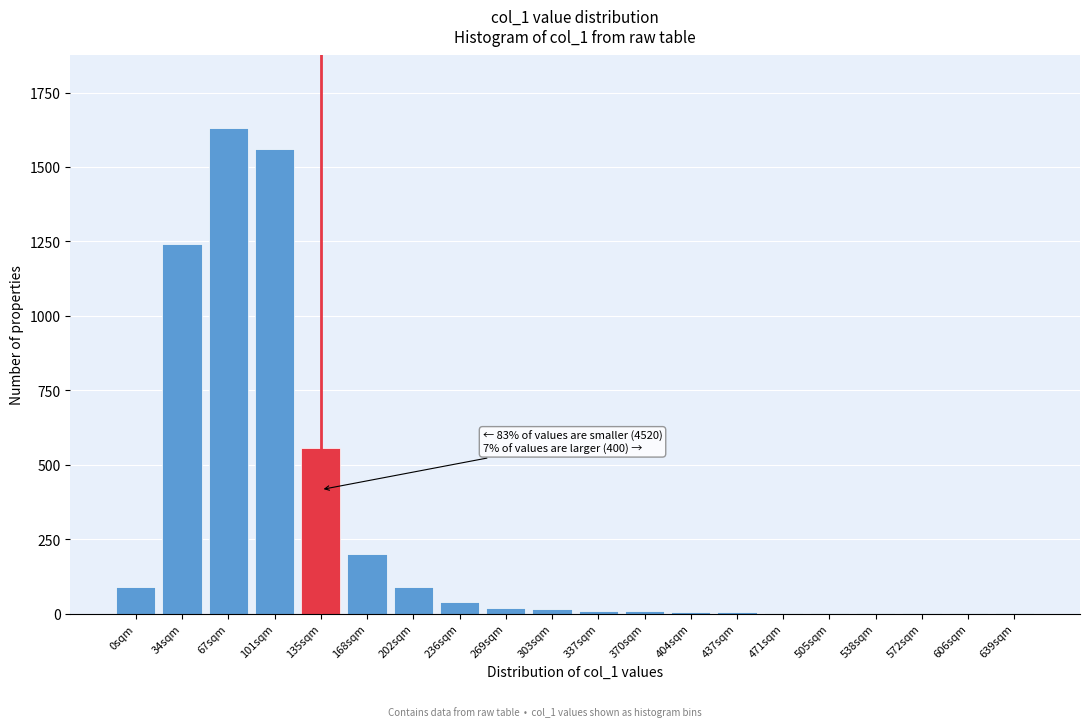

What is the sum of all values?

5475